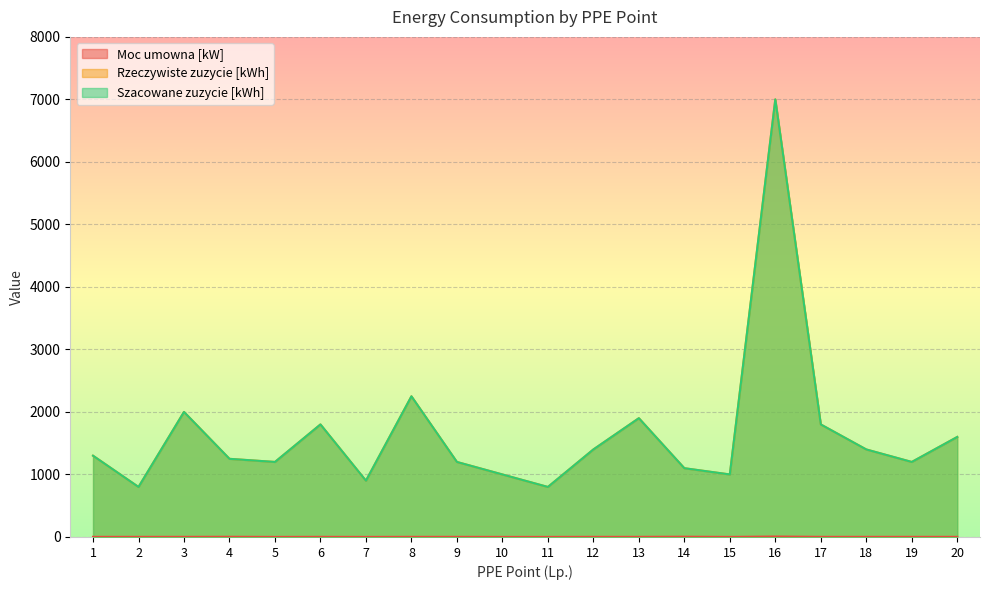

Is the value of Szacowane zuzycie [kWh] at 10 greater than the value of Moc umowna [kW] at 20?

Yes